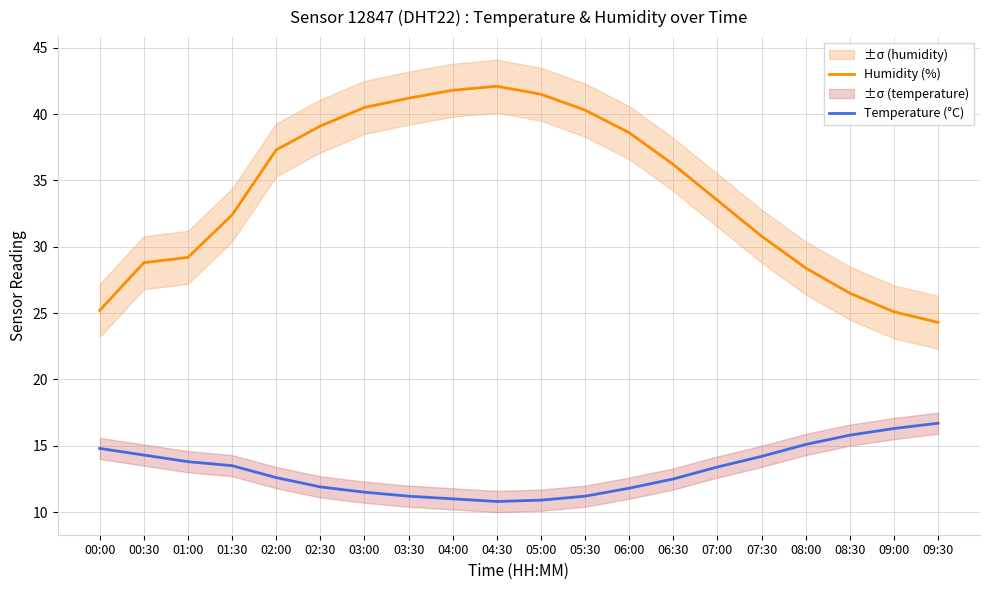

Which category has the highest value across all series?

04:30